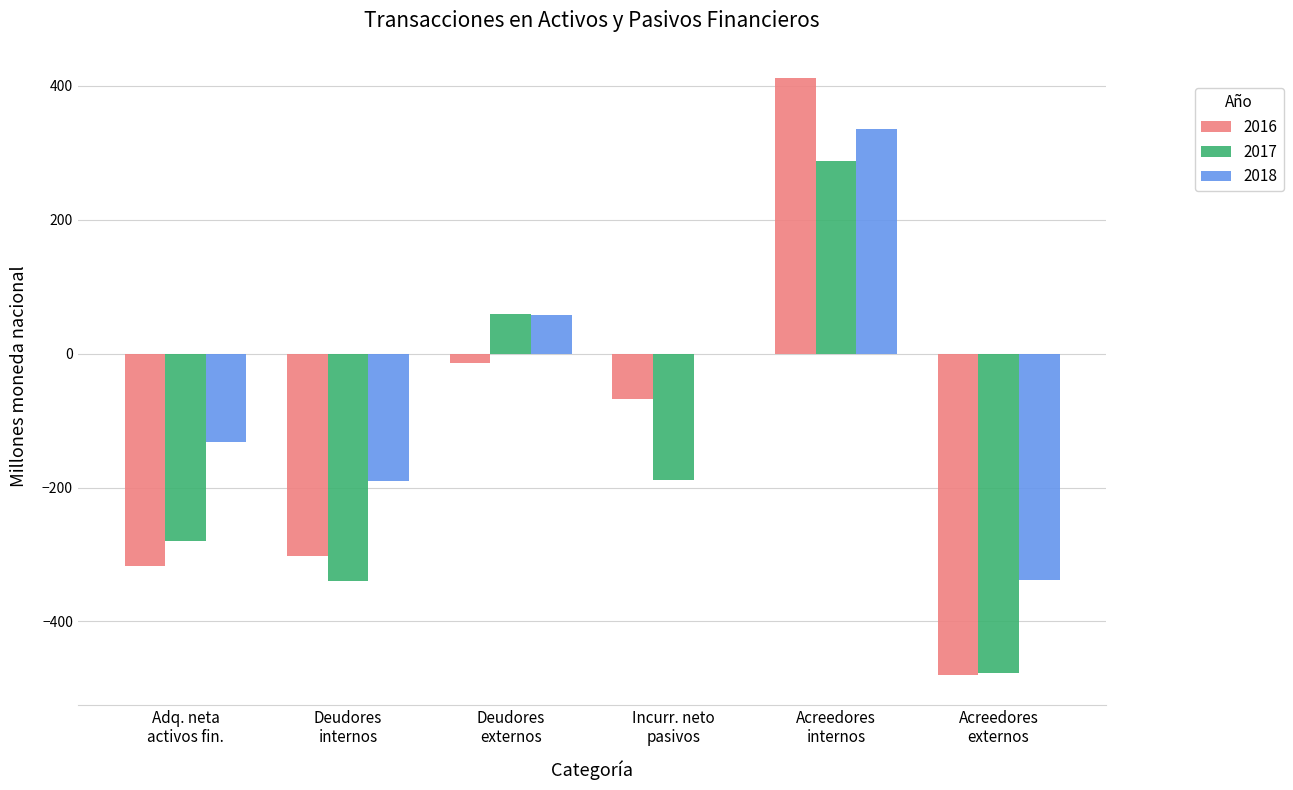

At which category is the sum across all series the highest?

Acreedores
internos